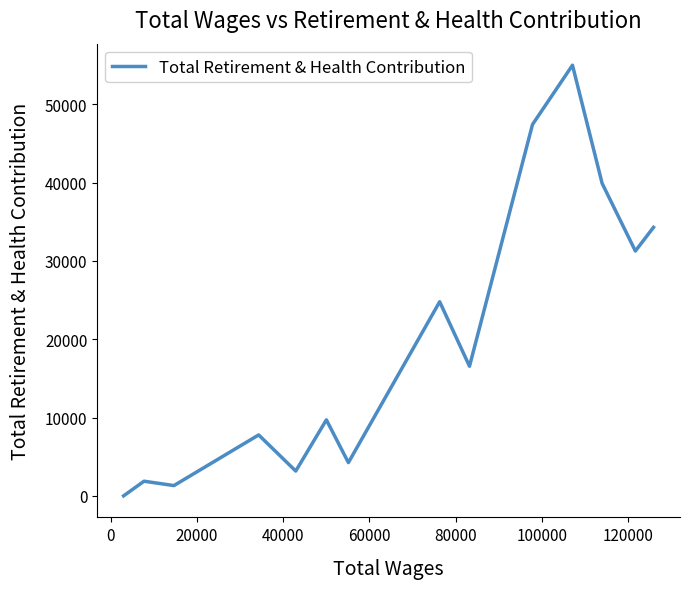

What is the difference between the maximum and minimum values?

54980